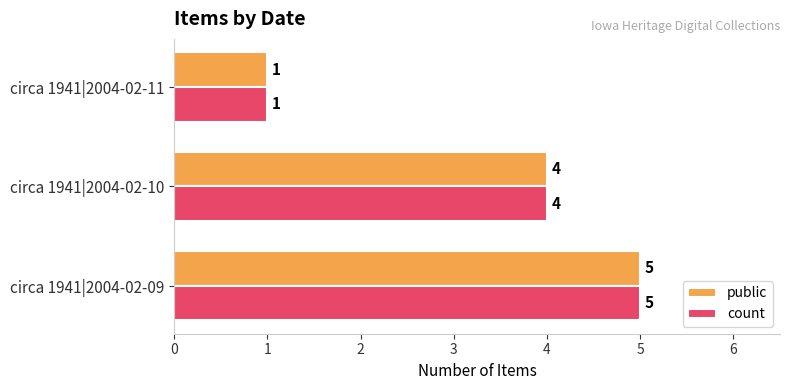

Rank the categories by count value from highest to lowest.

circa 1941|2004-02-09, circa 1941|2004-02-10, circa 1941|2004-02-11